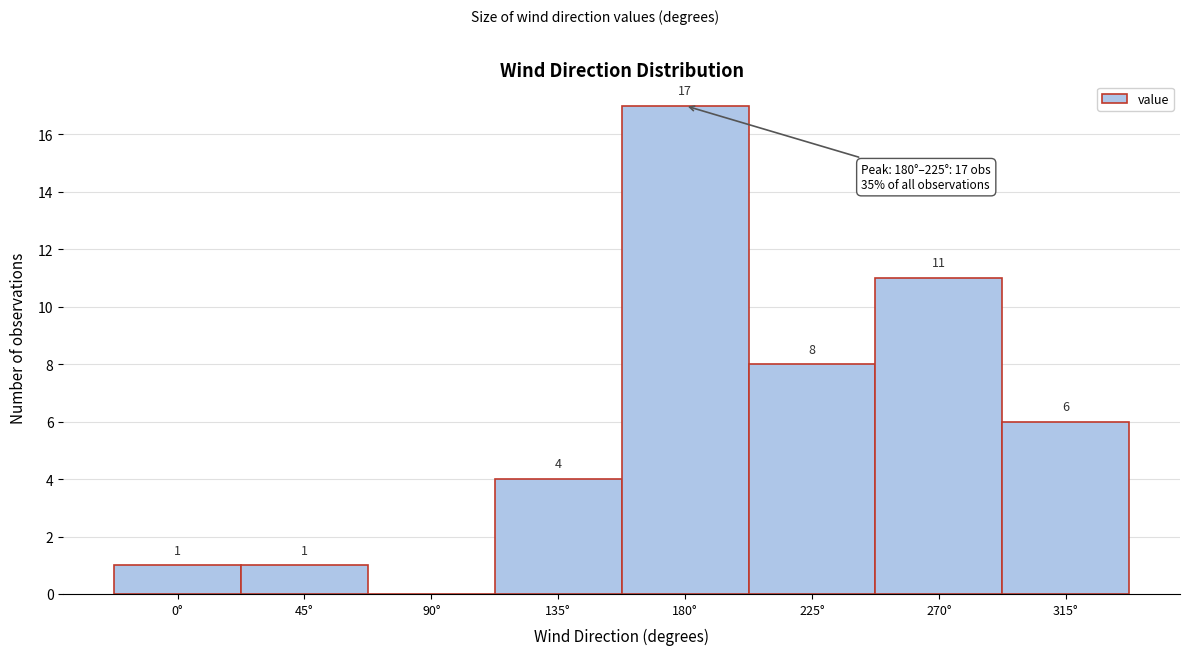

Reading right to left, list all the values displayed in this chart.

315°=6	270°=11	225°=8	180°=17	135°=4	90°=0	45°=1	0°=1